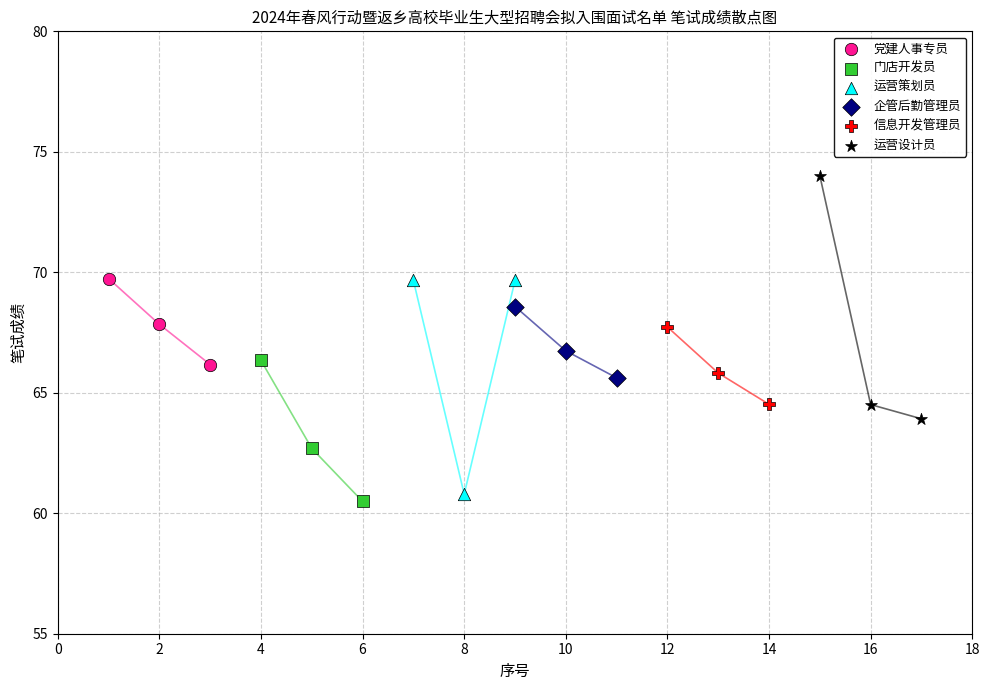

Which series contains the highest Y value?

运营设计员